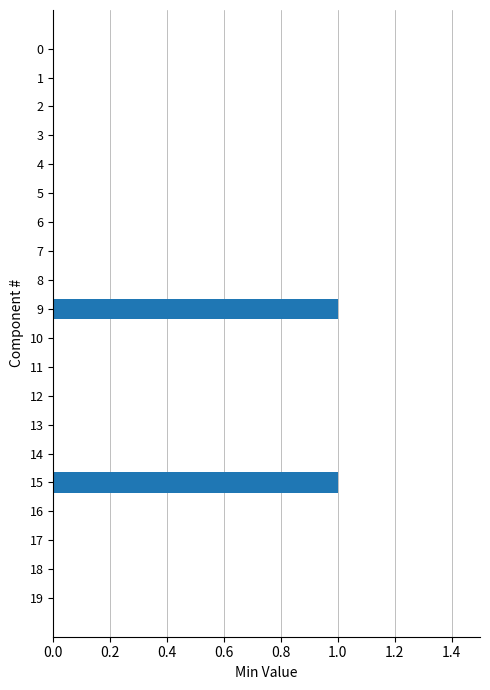

Are the bars horizontal?

Yes